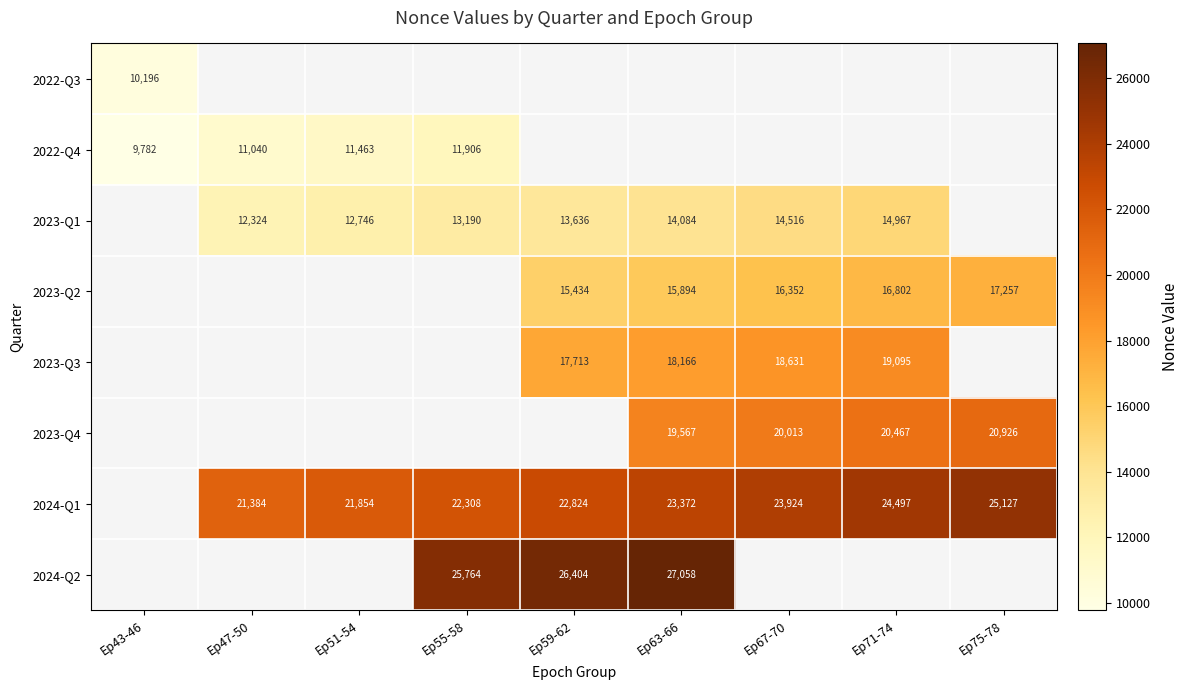

True or false: 2023-Q1 has a value of 18594 at Ep47-50.

False